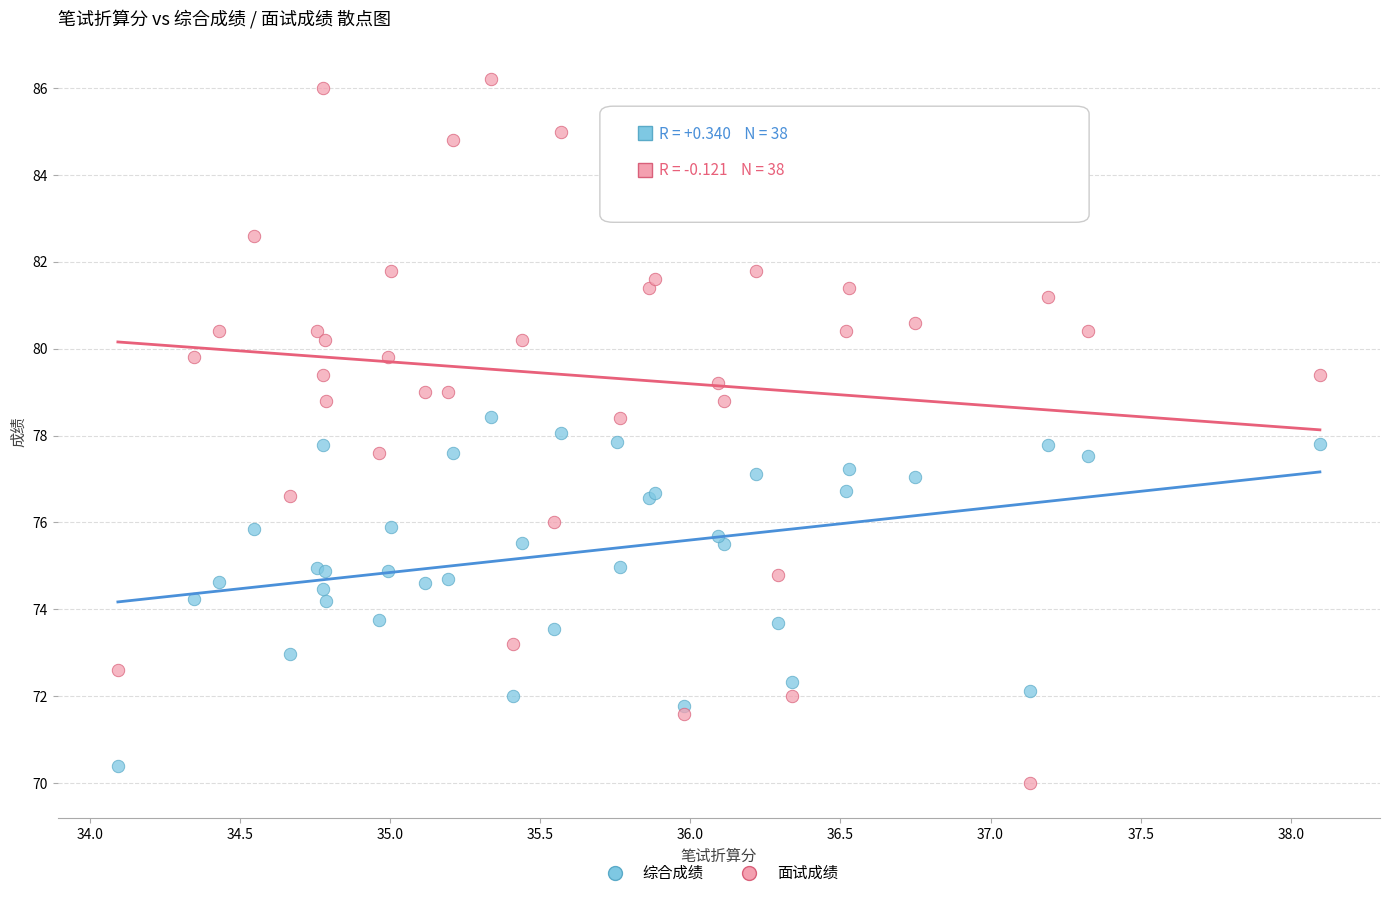

Which series reaches the minimum Y coordinate?

面试成绩